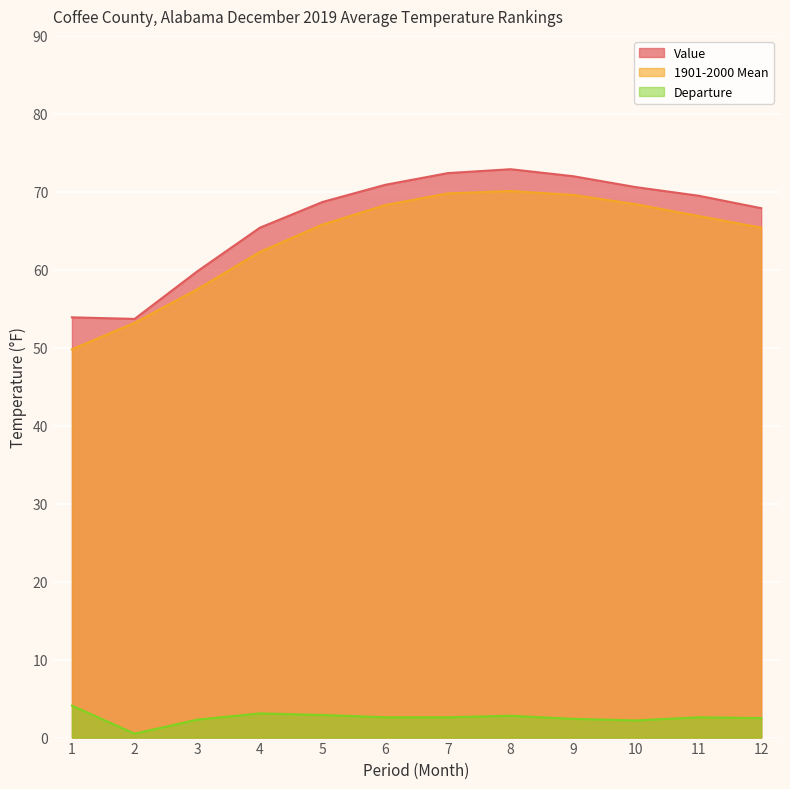

At which category is the sum across all series the highest?

8